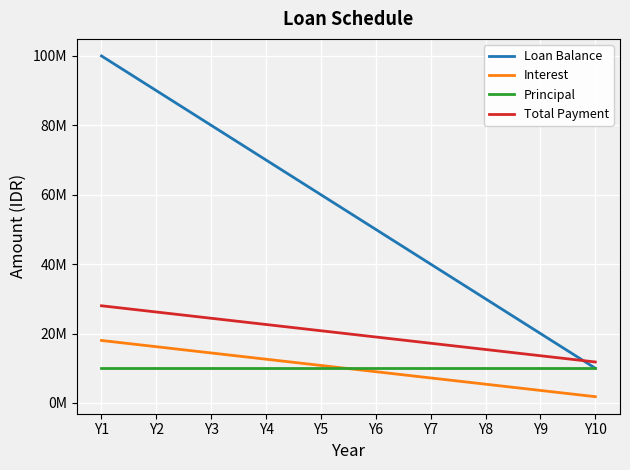

What are all the series names shown in the legend?

Loan Balance, Interest, Principal, Total Payment